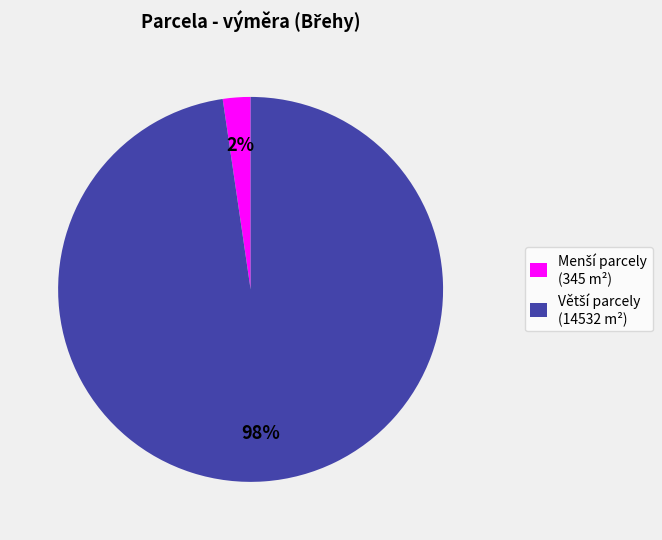

Is there any slice that represents more than half of the pie?

Yes